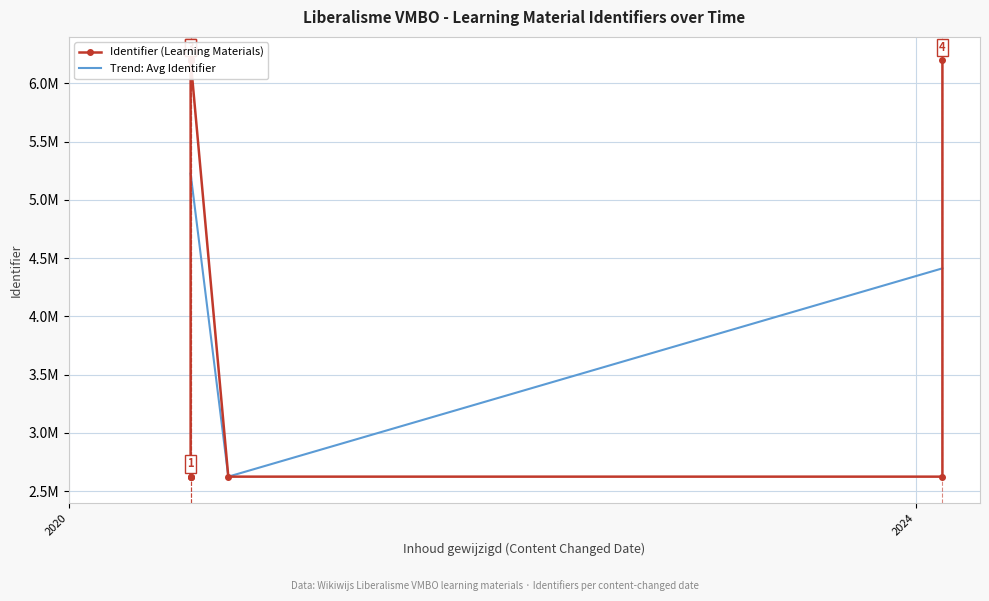

What are all the series names shown in the legend?

Identifier (Learning Materials), Trend: Avg Identifier